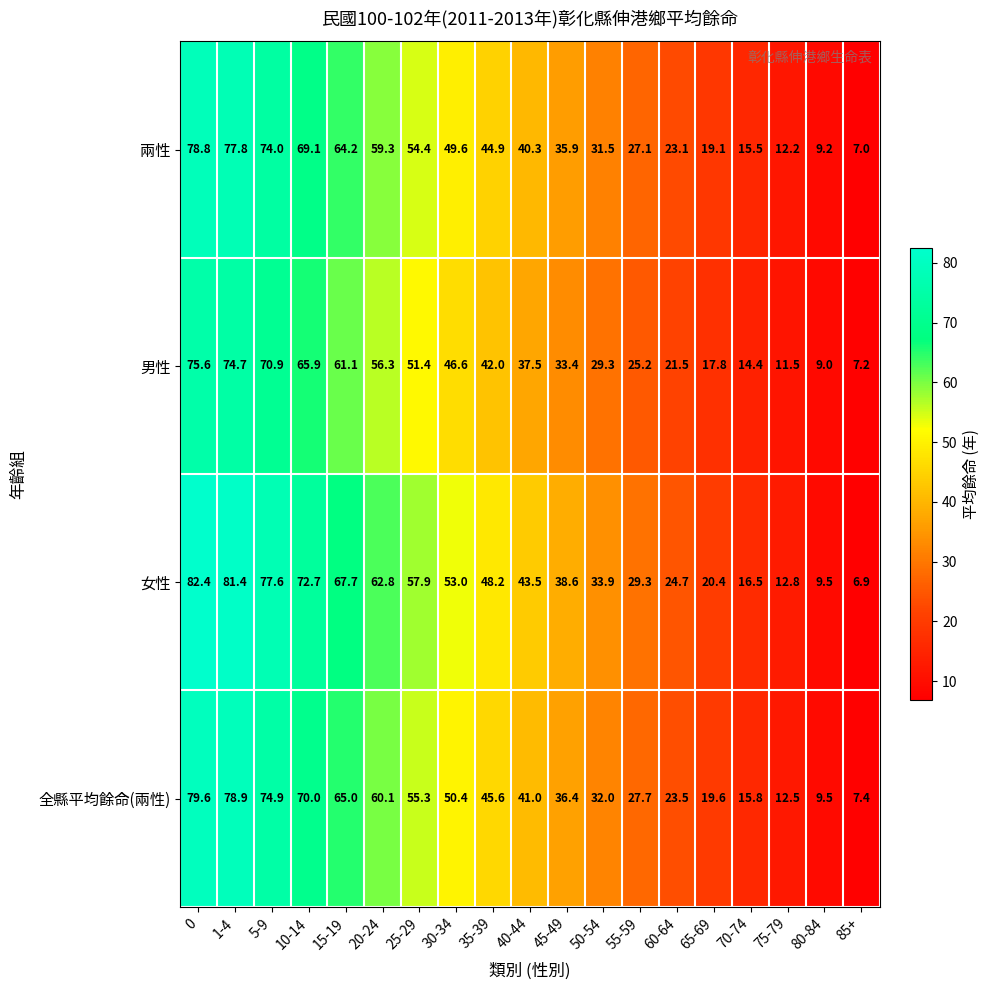

At which label is 兩性 closest to 42?

40-44